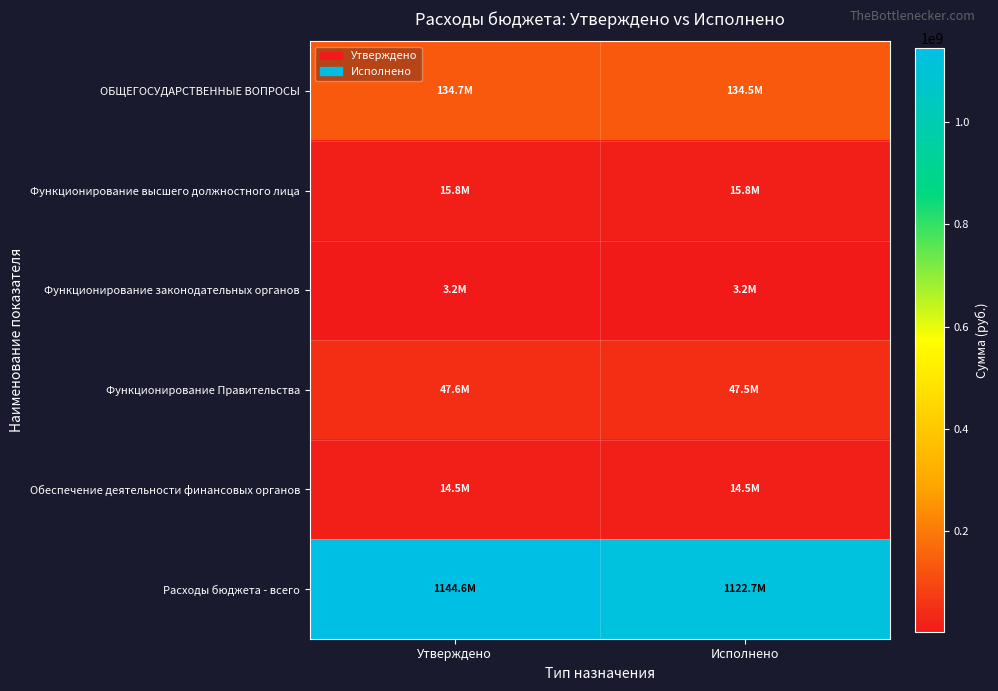

How many series are shown in this chart?

6